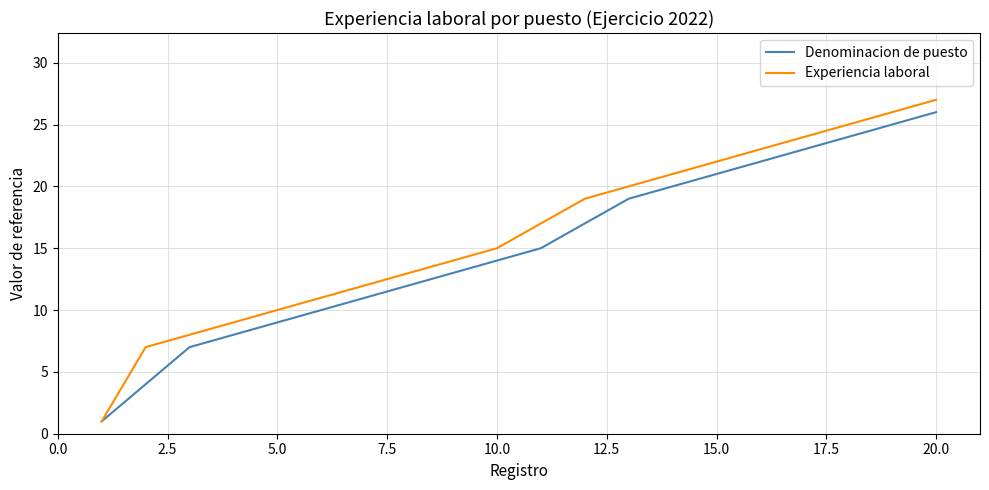

Which series has the largest range (max minus min)?

Experiencia laboral